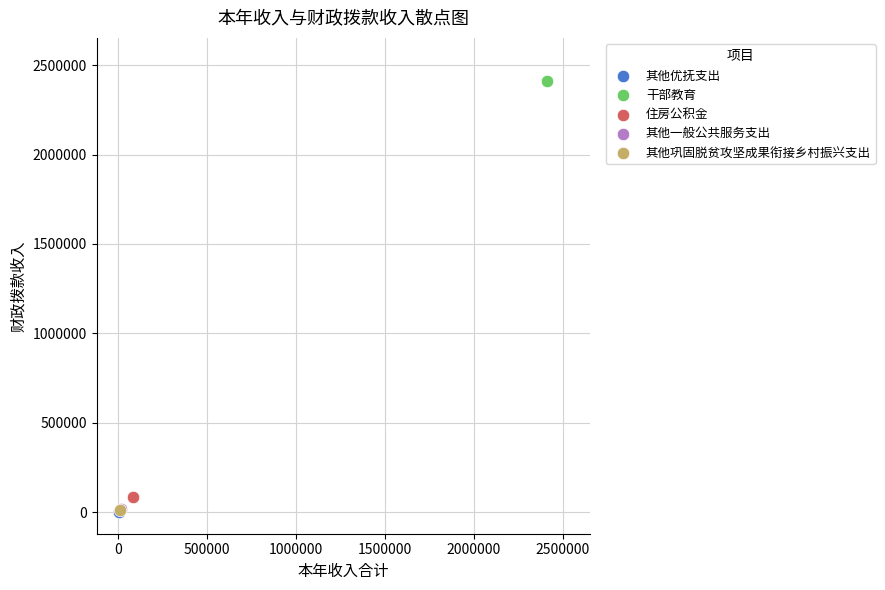

What are all the series names shown in the legend?

其他优抚支出, 干部教育, 住房公积金, 其他一般公共服务支出, 其他巩固脱贫攻坚成果衔接乡村振兴支出